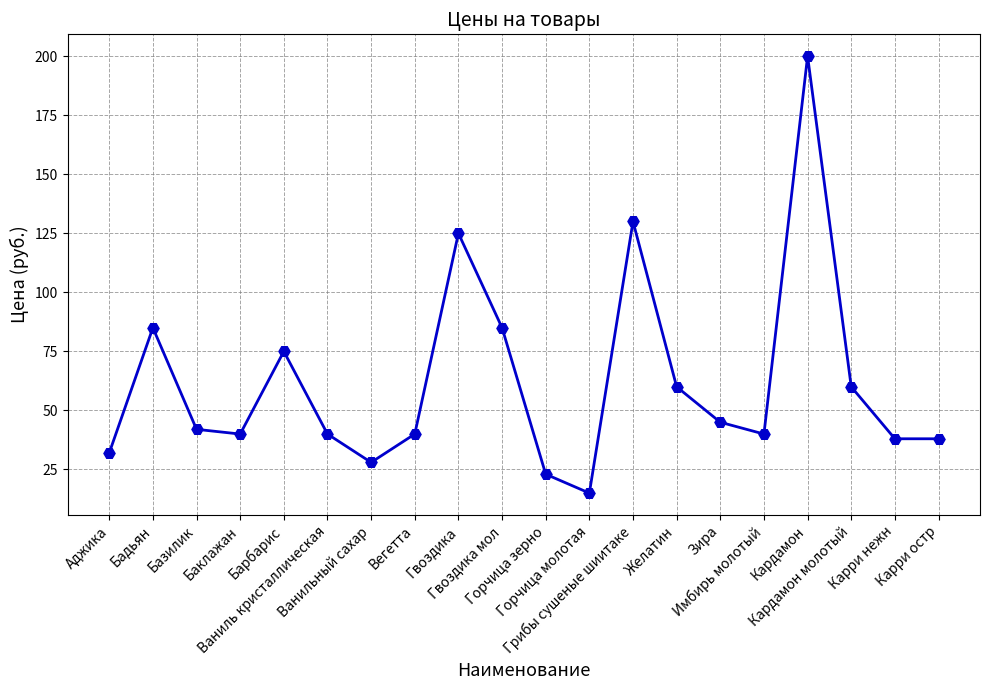

What is the minimum value shown in the chart?

15